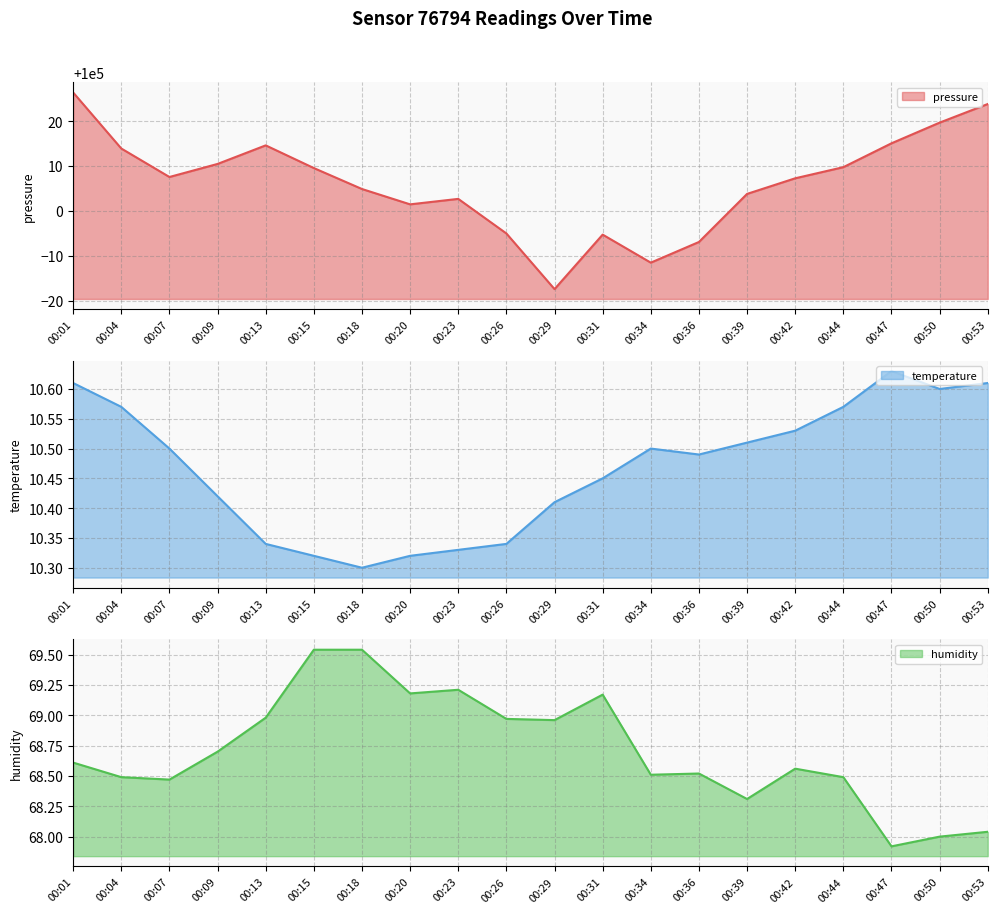

Which category has the lowest value across all series?

00:18